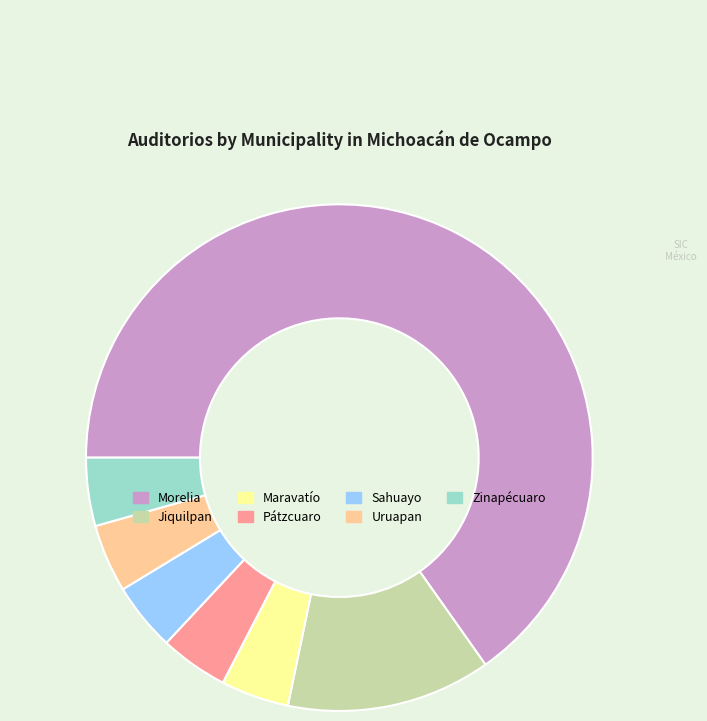

Which slice is the largest?

Morelia